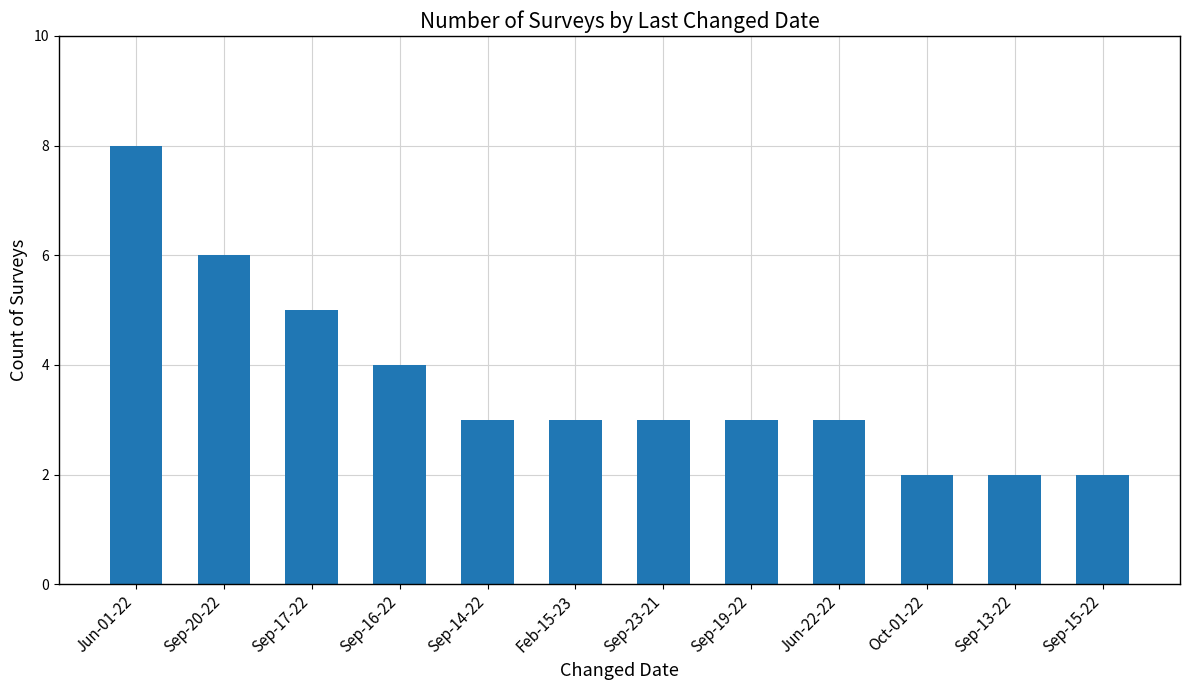

Which category has the highest value across all series?

Jun-01-22